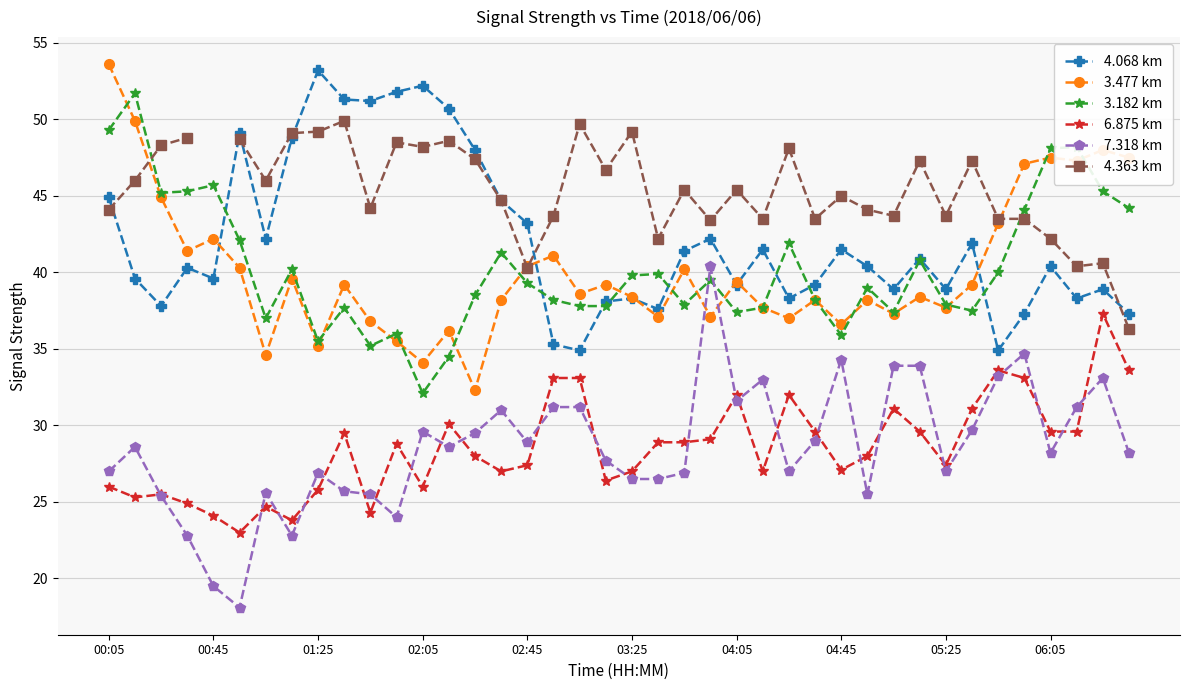

Is the value of 6.875 km at 38 greater than the value of 4.363 km at 34?

No